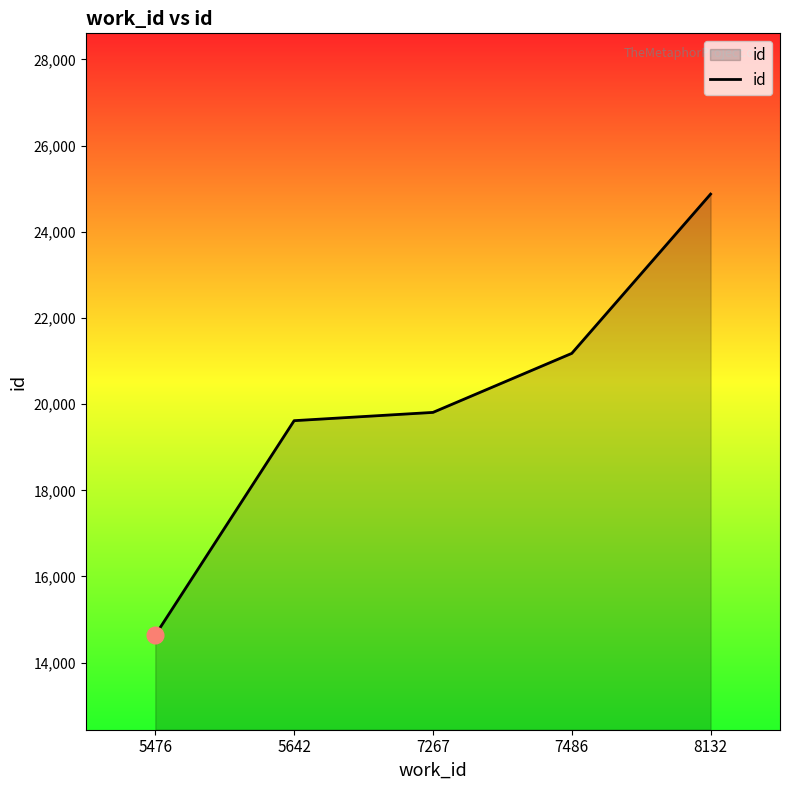

Approximately how many times larger is the value at 7486 compared to 5476?

1.4